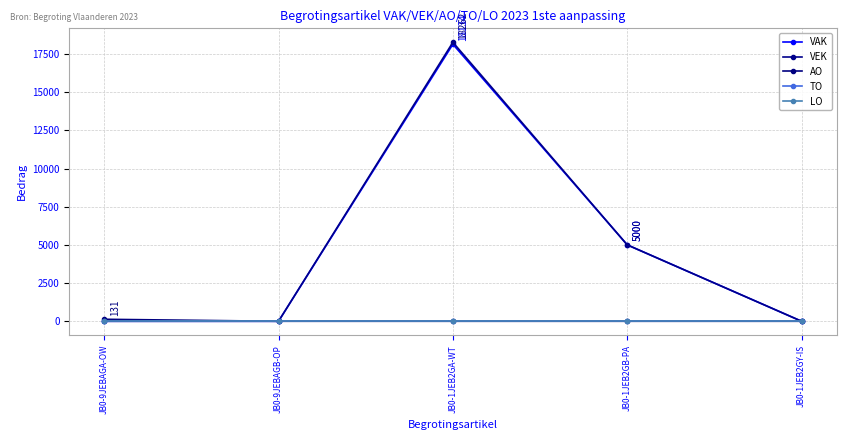

What is the difference between the maximum and minimum values in the VEK series?

18262